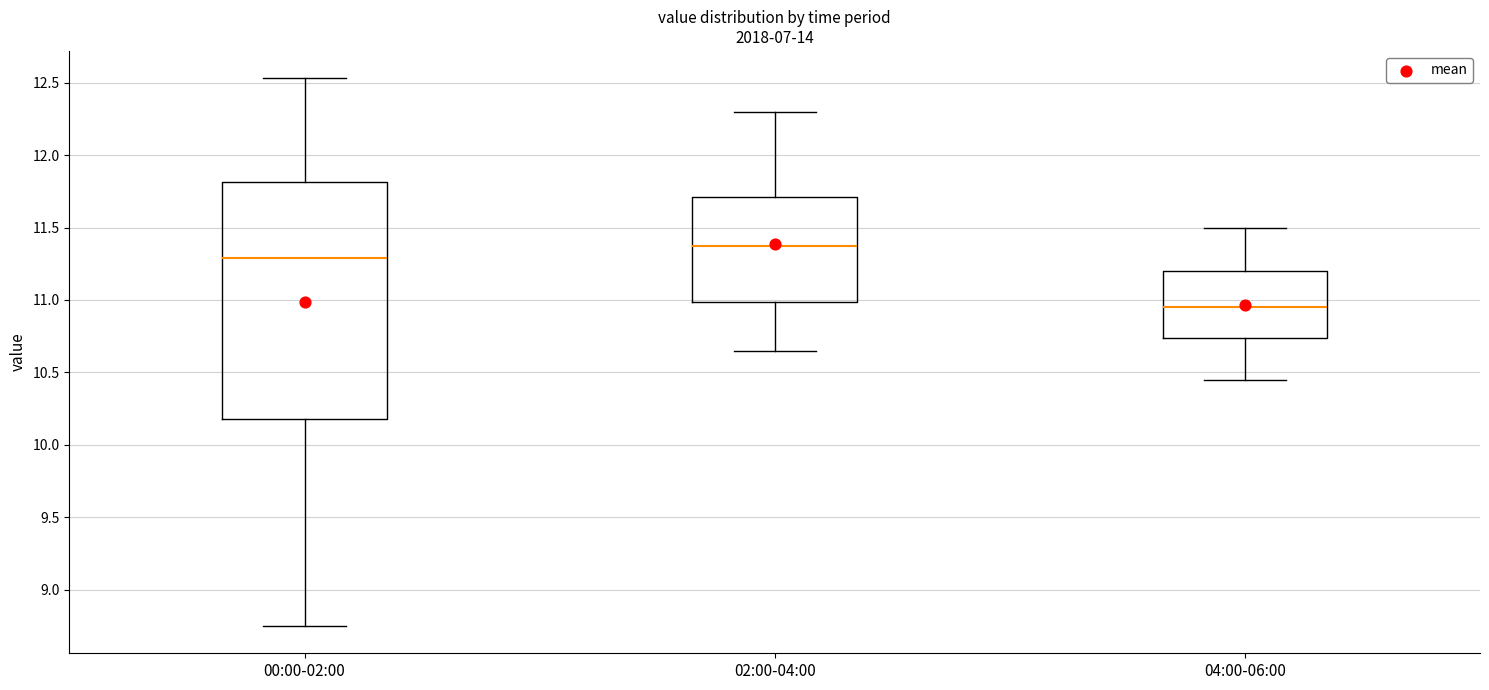

Which box has the highest median line?

02:00-04:00